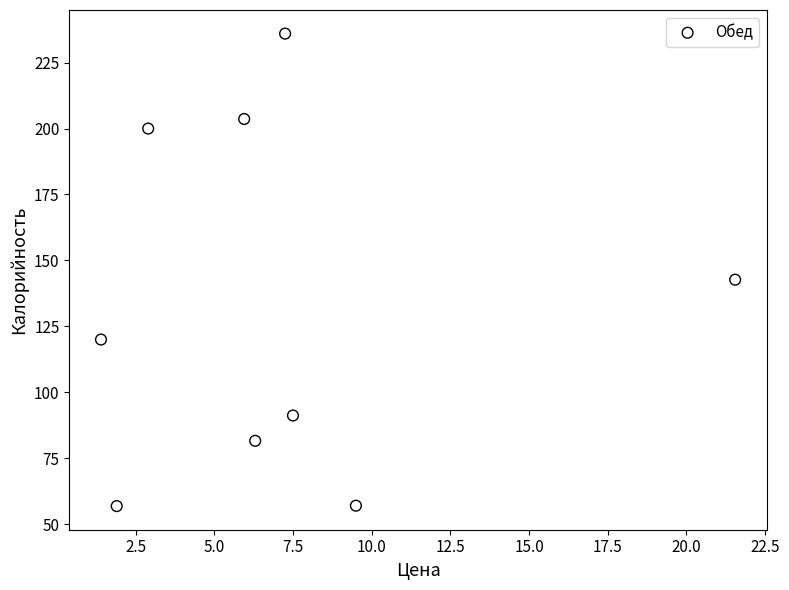

What Y value in the scatter plot is closest to 146?

142.7